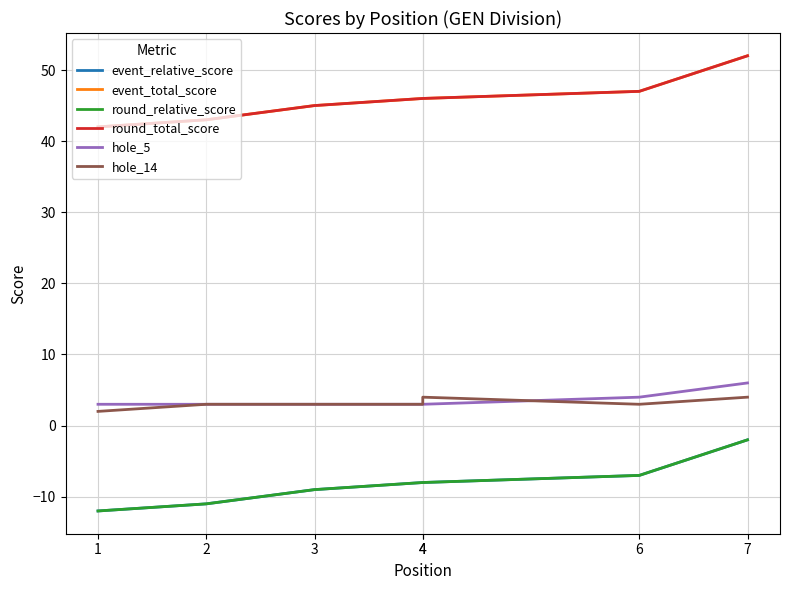

What is the greatest value displayed?

52